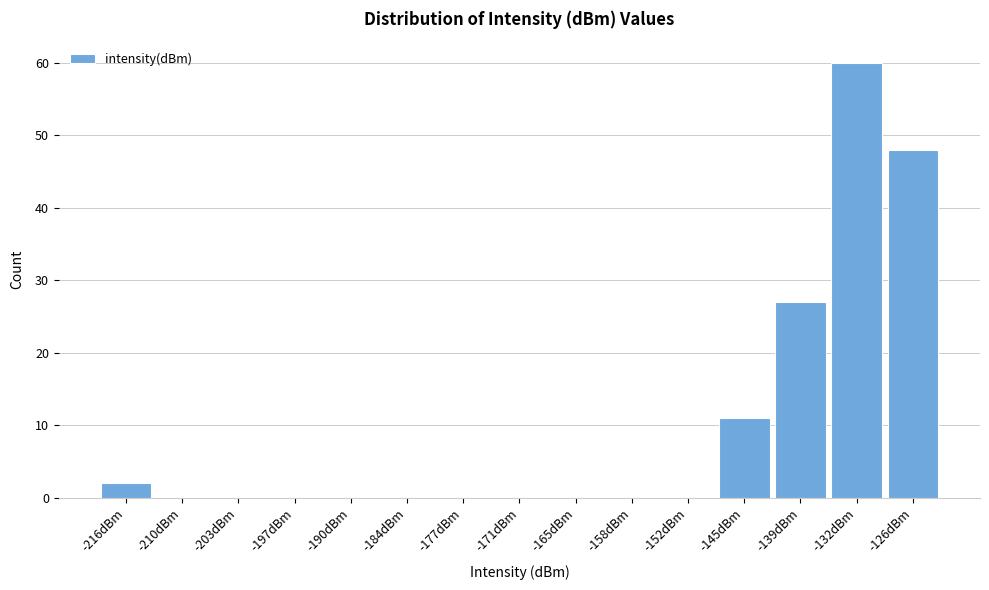

Reading right to left, what are all the values shown in this chart?

-126dBm=48	-132dBm=60	-139dBm=27	-145dBm=11	-152dBm=0	-158dBm=0	-165dBm=0	-171dBm=0	-177dBm=0	-184dBm=0	-190dBm=0	-197dBm=0	-203dBm=0	-210dBm=0	-216dBm=2